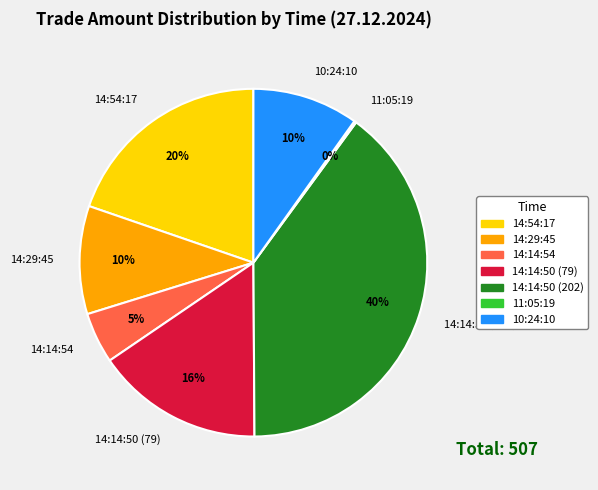

Which slice is the largest?

14:14:50 (202)